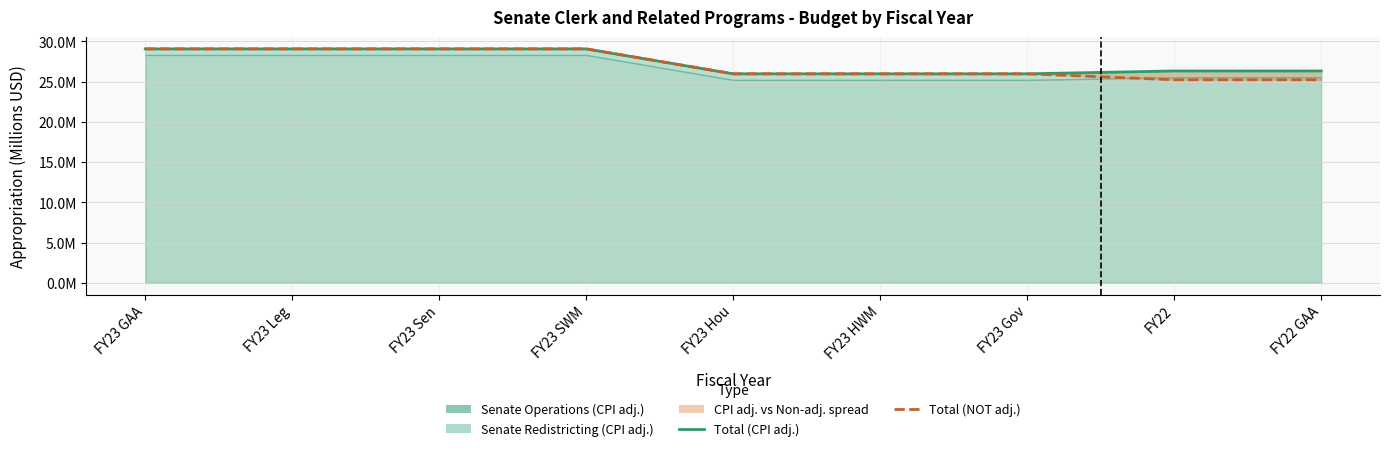

How many categories are shown in the chart?

9